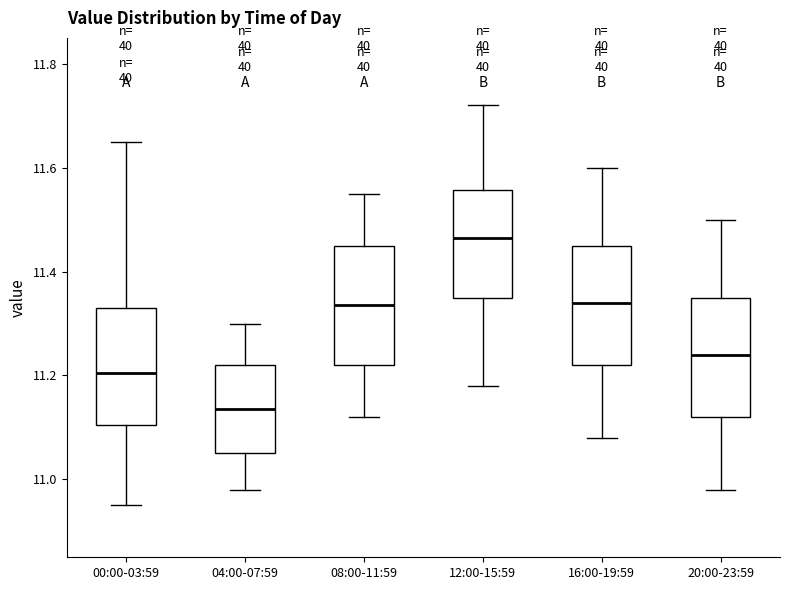

Where does the median line of the box for 20:00-23:59 sit on the y-axis? The values are not printed on the chart, so give them approximately, as read against the axis.

11.24